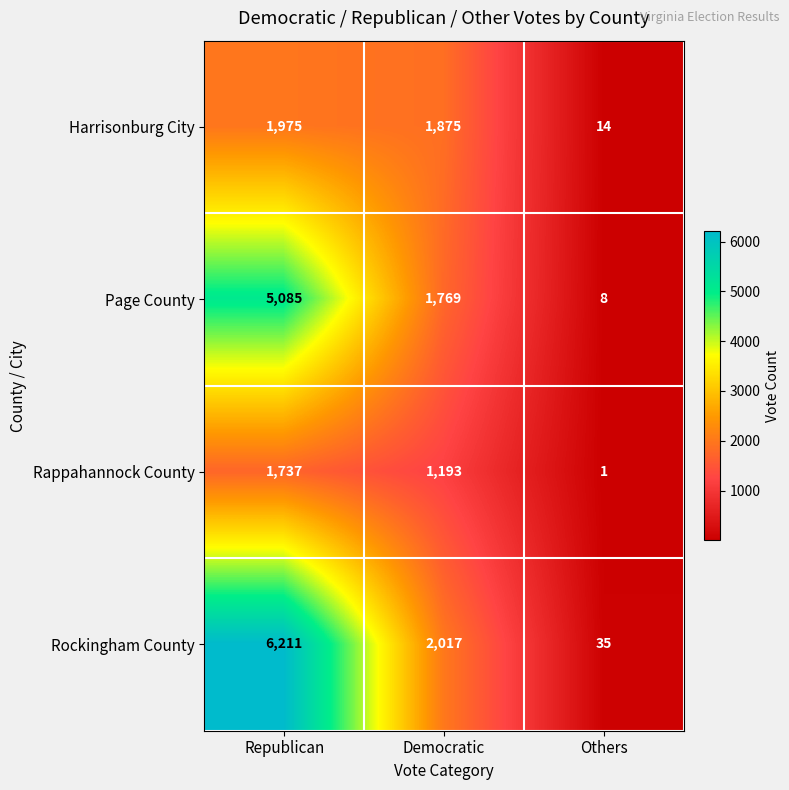

Rank the series at Republican from lowest to highest value.

Rappahannock County, Harrisonburg City, Page County, Rockingham County